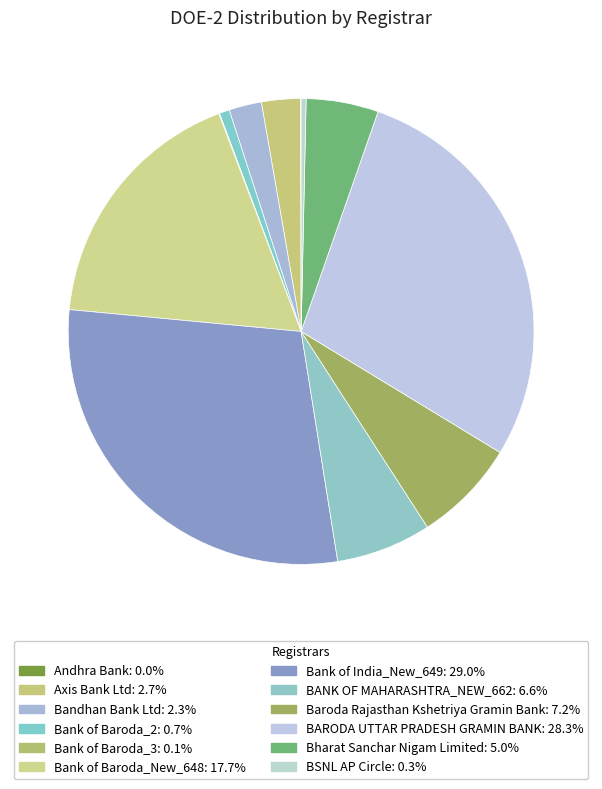

Is it true that Andhra Bank is 0% of the pie?

True